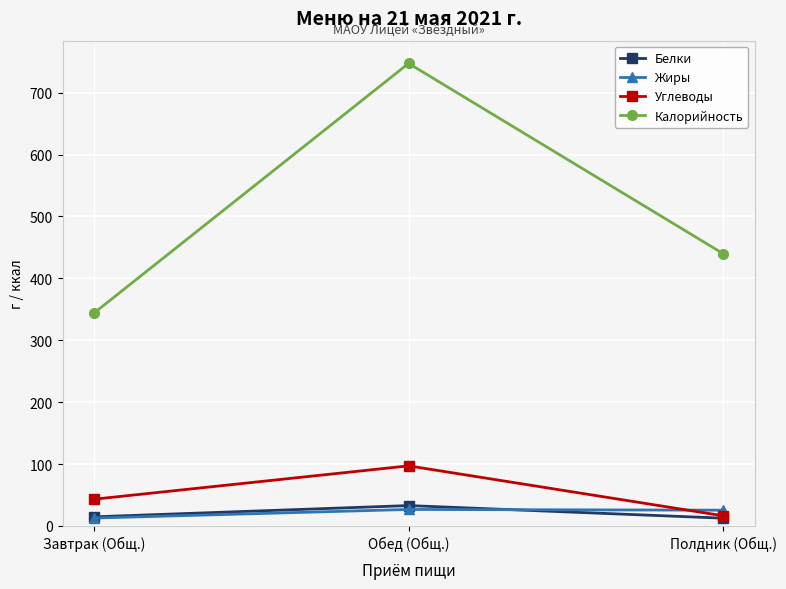

At which label does Калорийность reach its minimum?

Завтрак (Общ.)